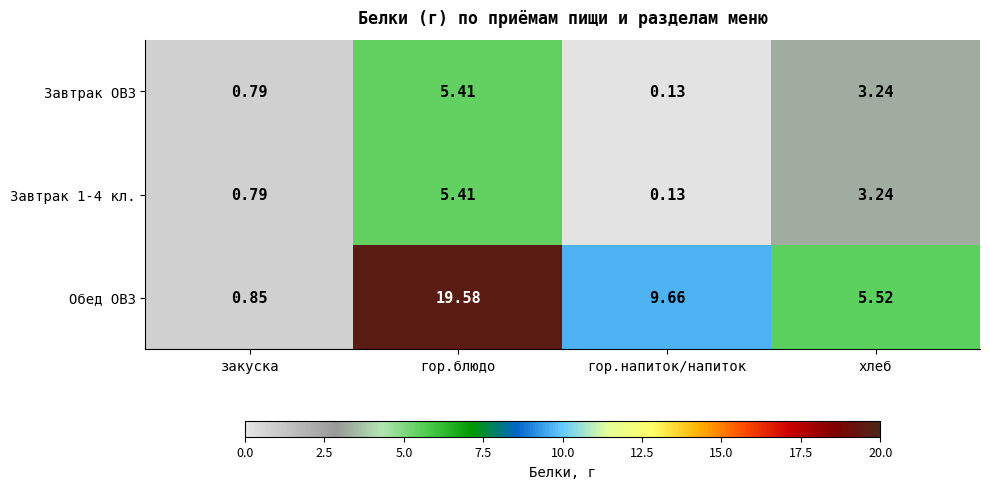

What is the average value of the Завтрак 1-4 кл. series?

2.4